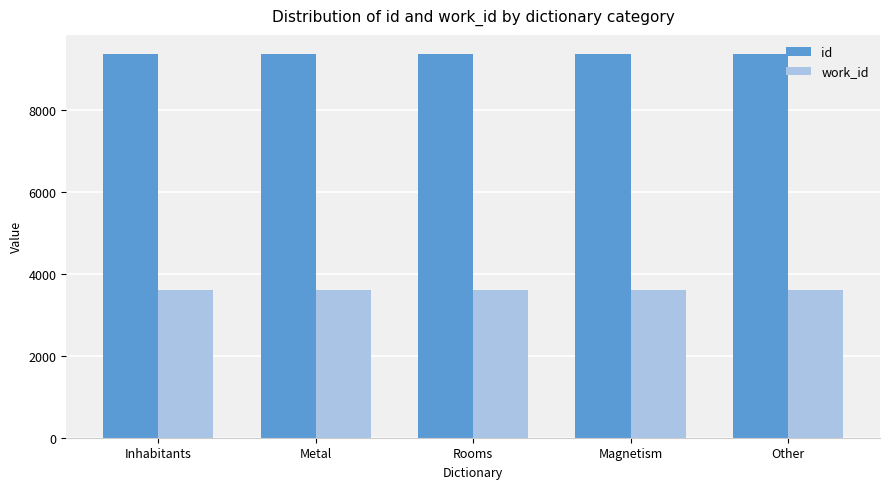

Which series has the largest total across all categories?

id